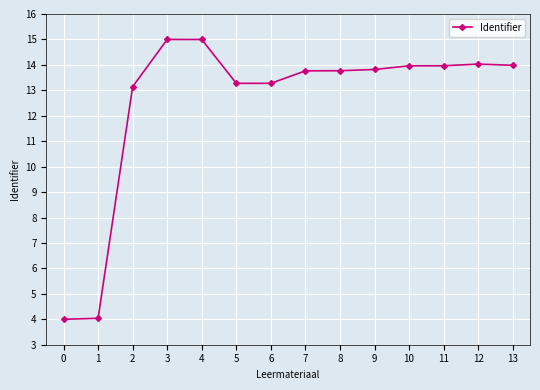

What is the difference between the second highest and minimum values?

11.0